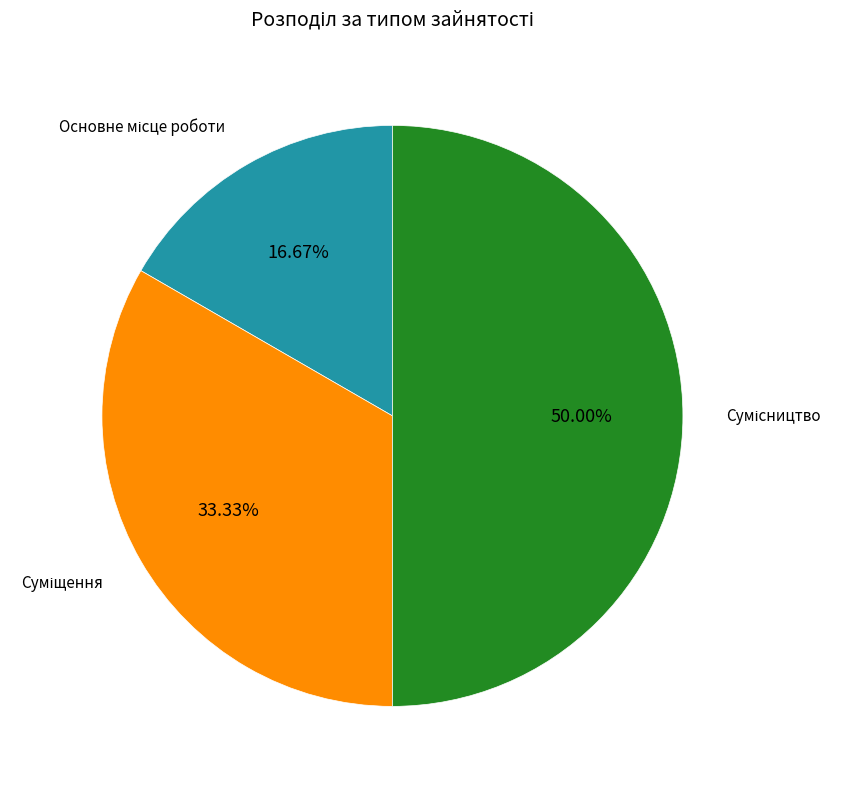

How many segments does this pie chart have?

3